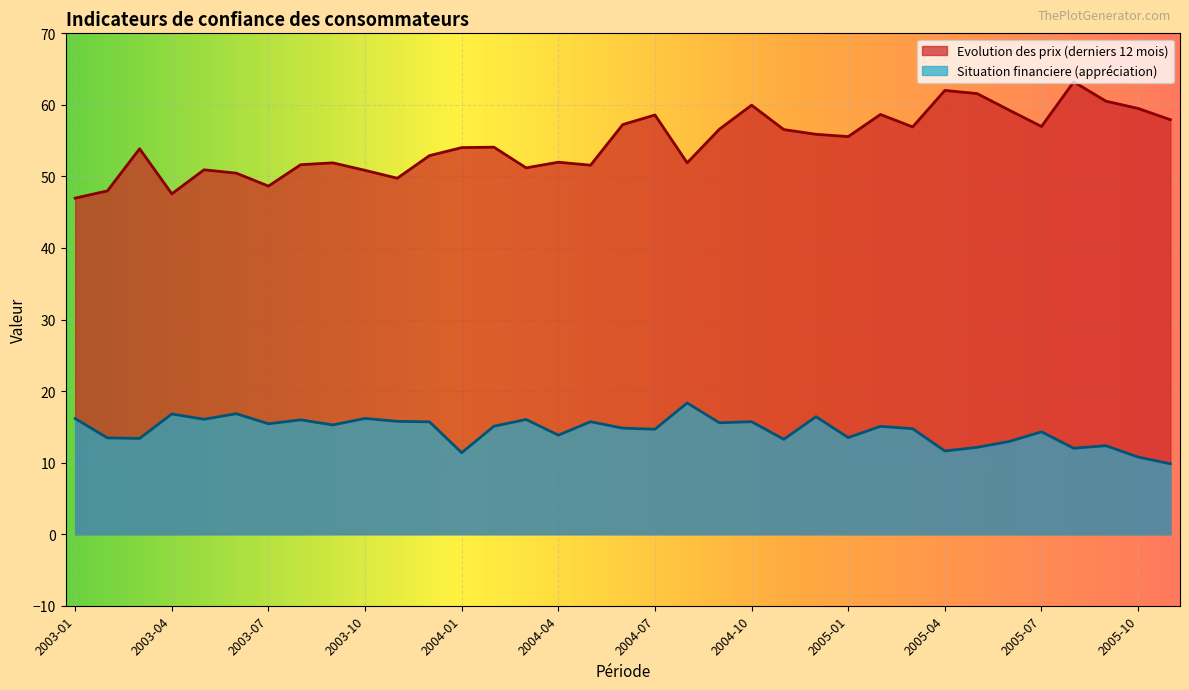

True or false: Situation financiere (appréciation) and Evolution des prix (derniers 12 mois) intersect in this chart.

False